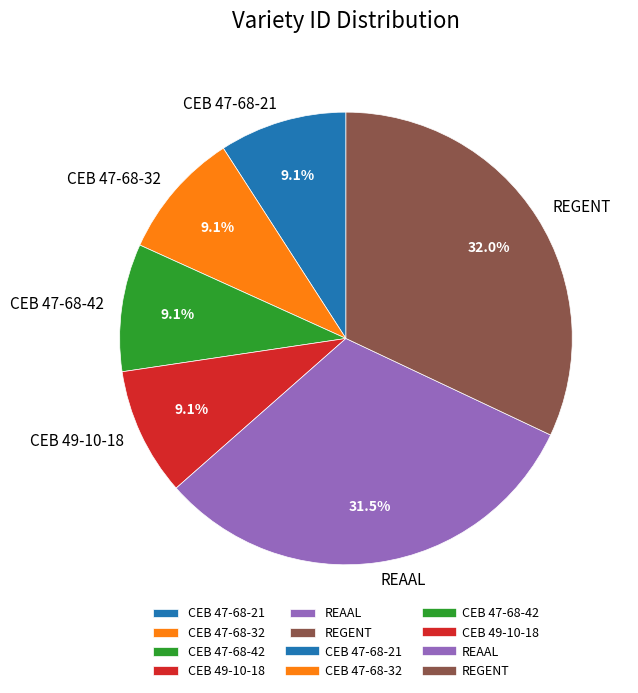

Does REGENT represent more than half of the total?

No